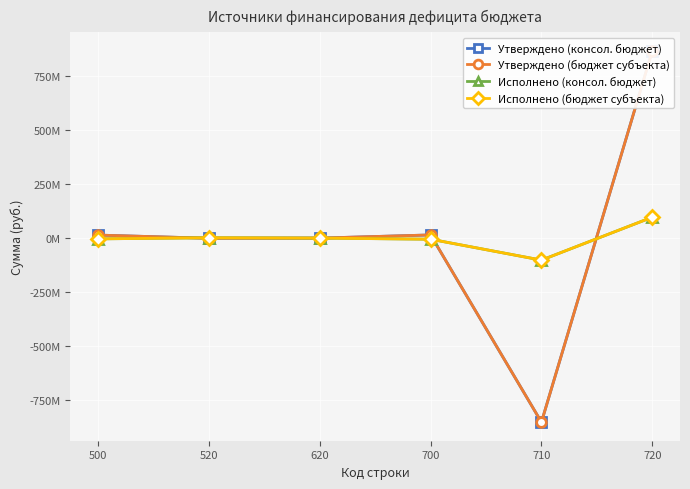

How many lines are shown in the chart?

4